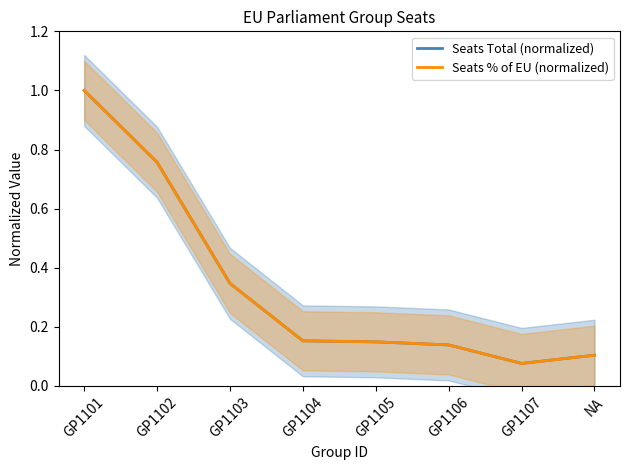

Reading left to right, what are all the values shown in this chart?

Seats Total (normalized): 1.0	0.8	0.3	0.2	0.1	0.1	0.1	0.1
Seats % of EU (normalized): 1.0	0.8	0.3	0.2	0.1	0.1	0.1	0.1